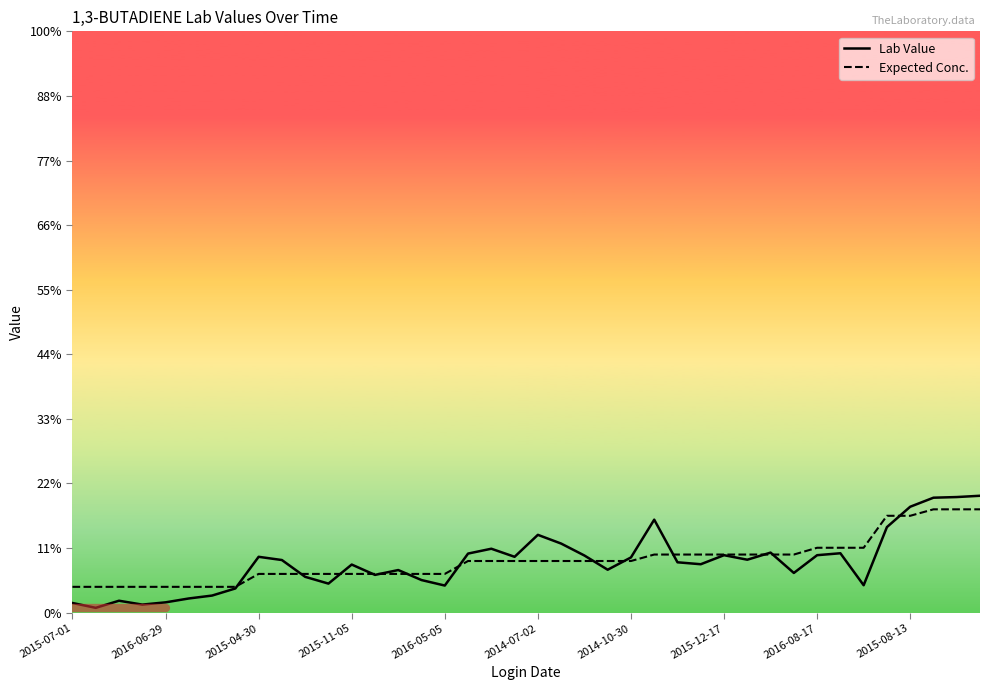

Which series has the widest spread of values?

Lab Value